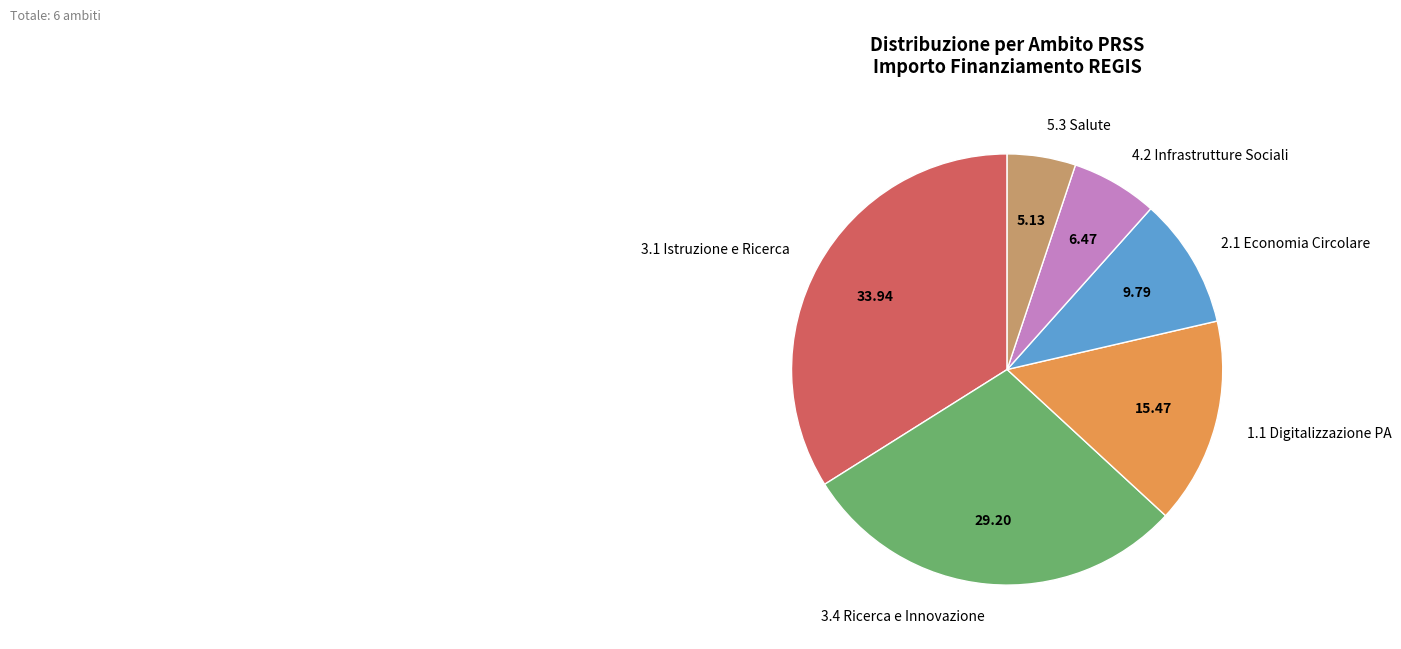

Combined, do 3.1 Istruzione e Ricerca and 2.1 Economia Circolare account for over 50%?

No